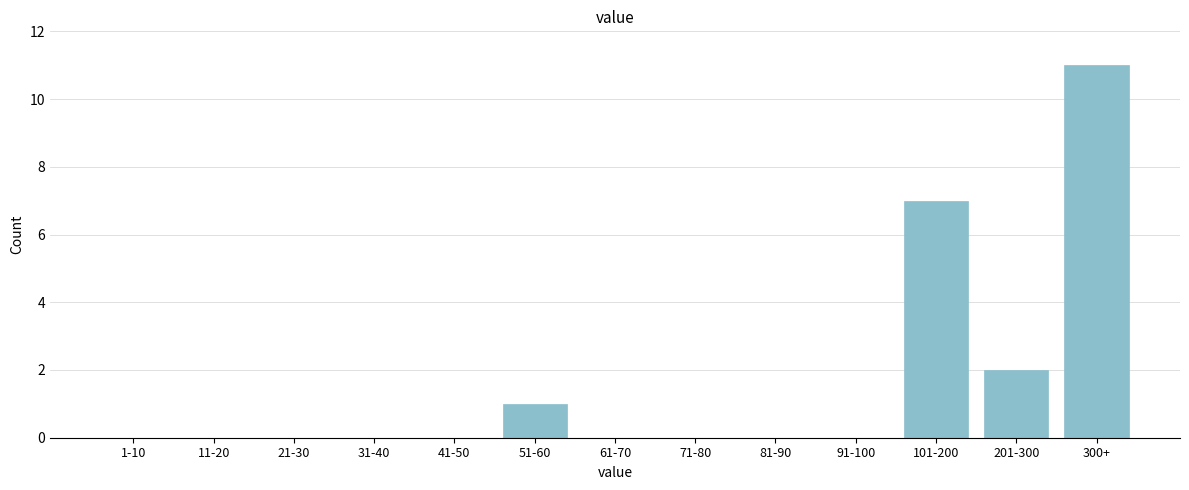

Reading left to right, what are all the values shown in this chart?

1-10=0	11-20=0	21-30=0	31-40=0	41-50=0	51-60=1	61-70=0	71-80=0	81-90=0	91-100=0	101-200=7	201-300=2	300+=11